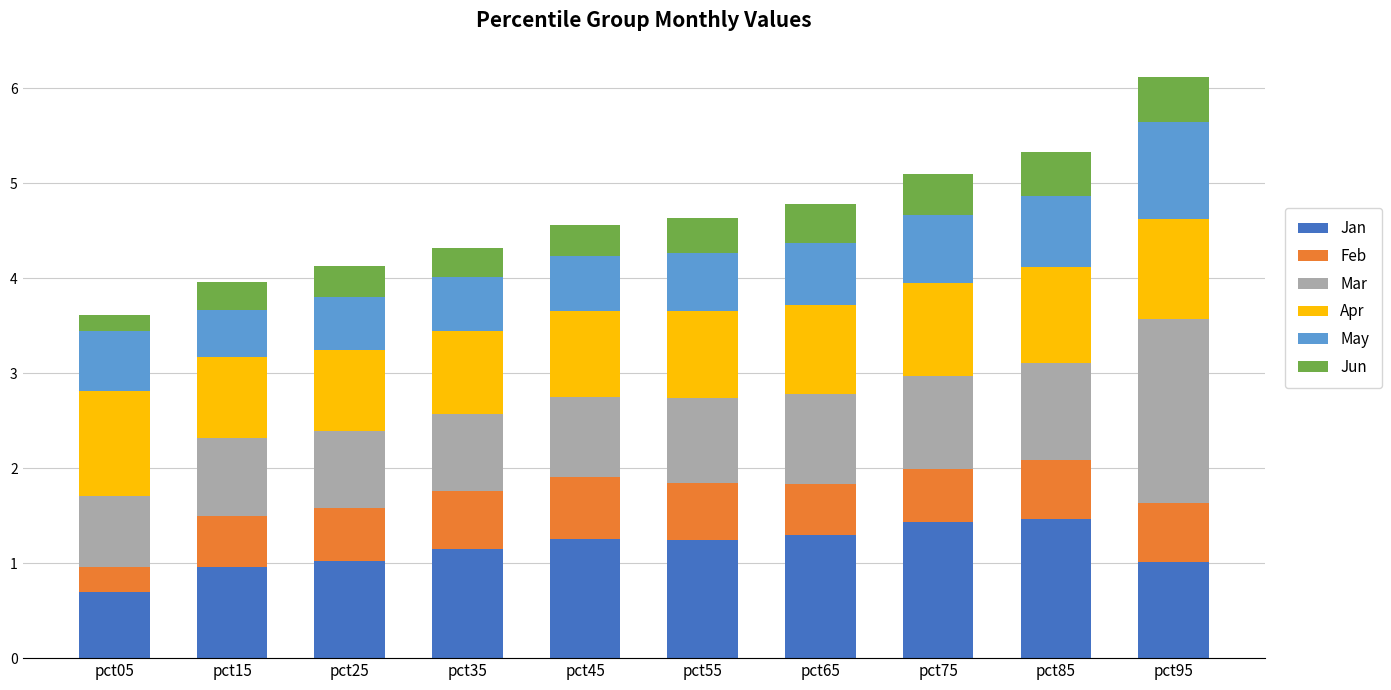

What is the approximate value of Jan at pct95?

1.0